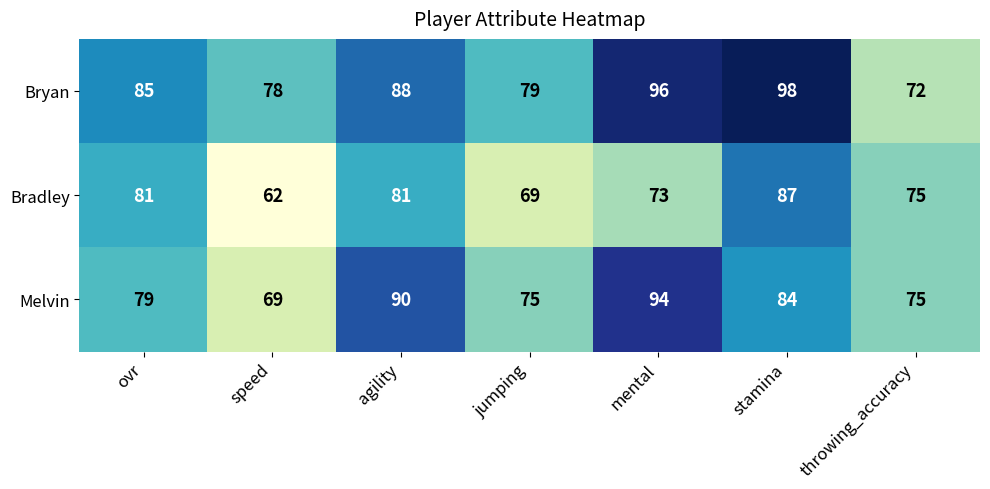

Is it true that Bryan equals 98 at stamina?

True